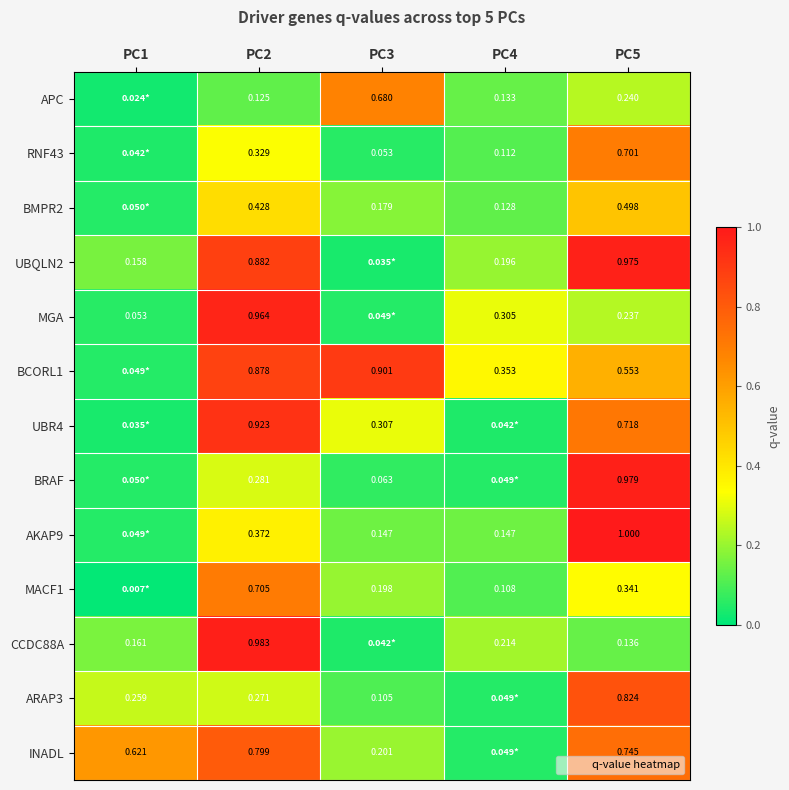

Which series has the widest spread of values?

AKAP9